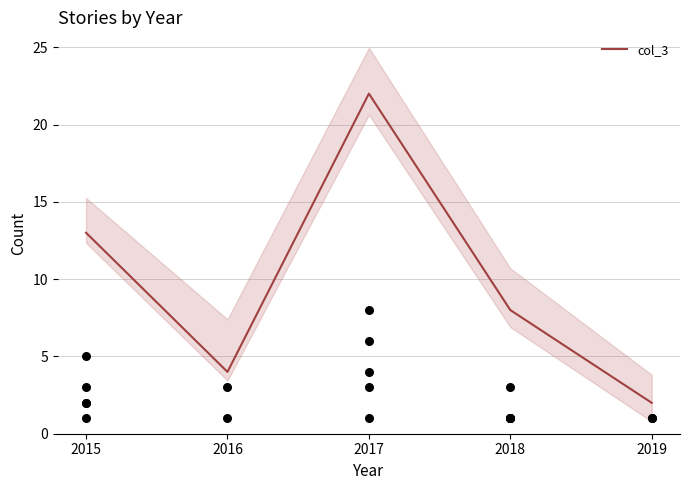

What is the change in value from 2016 to 2017?

+18